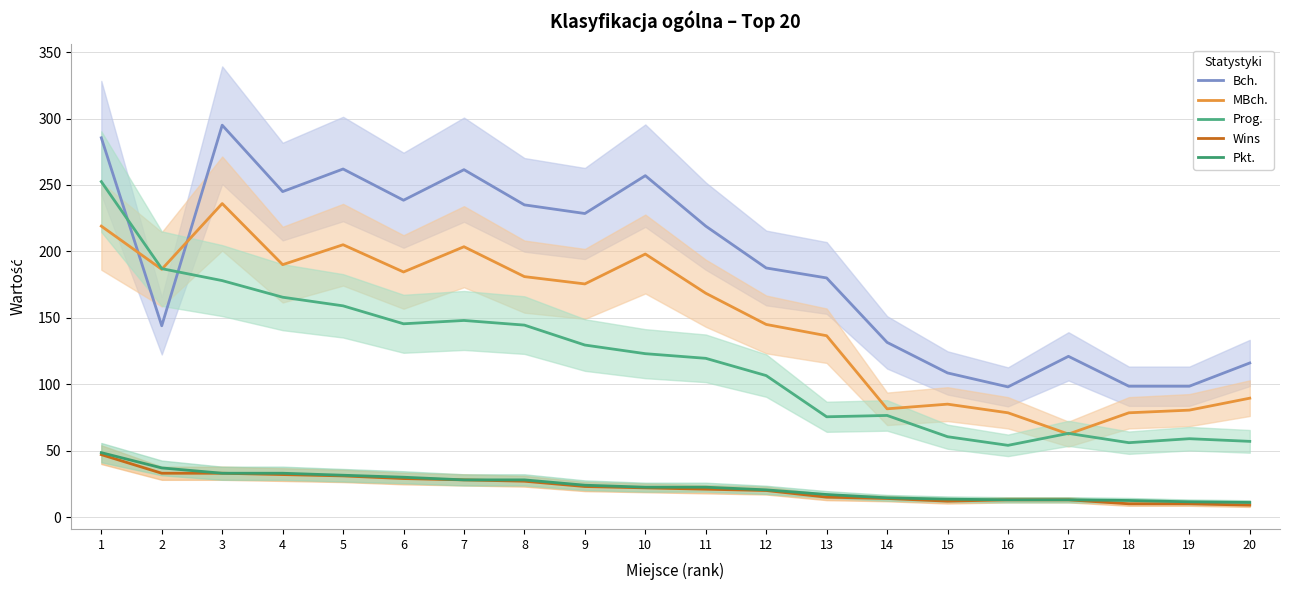

True or false: Bch. has a value of 395.8 at 7.

False